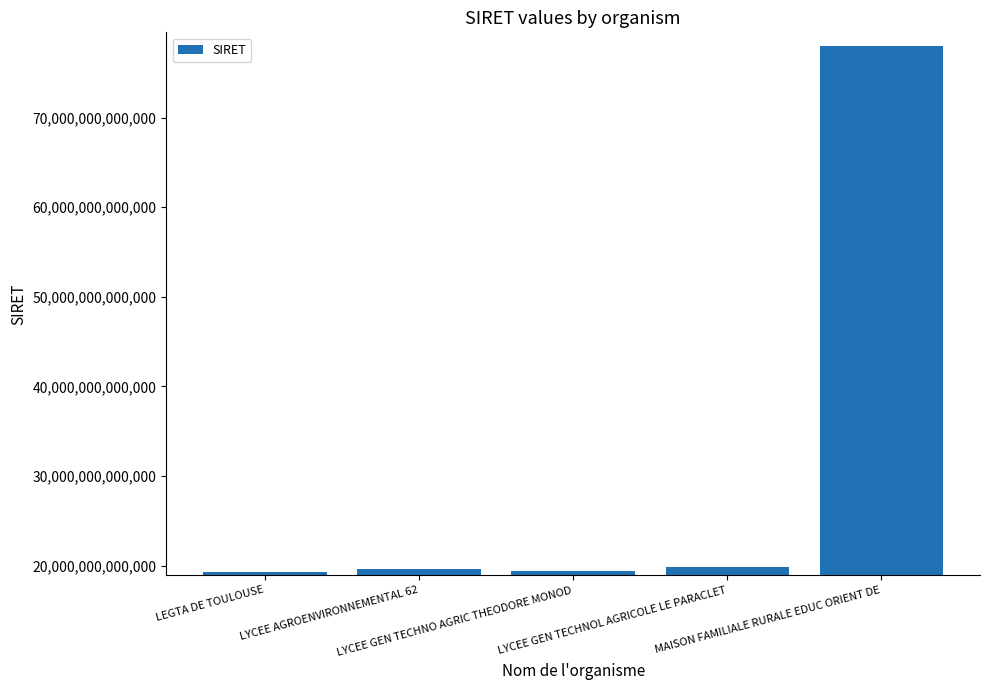

How many data points are less than 19622257400010?

2